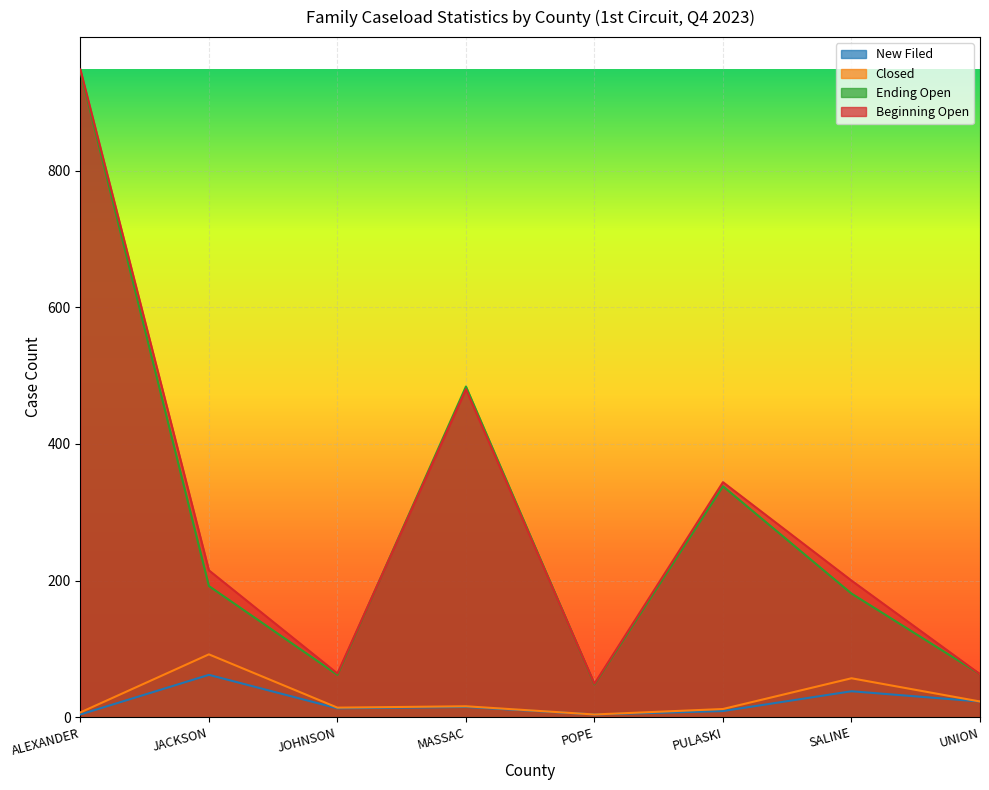

What is the approximate value of New Filed at PULASKI?

9